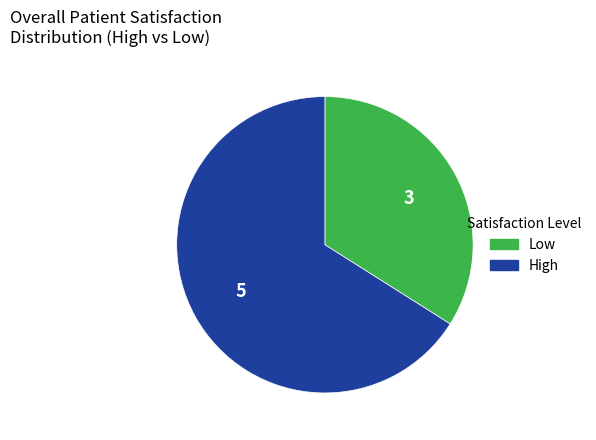

Which has a higher value, High or Low?

High